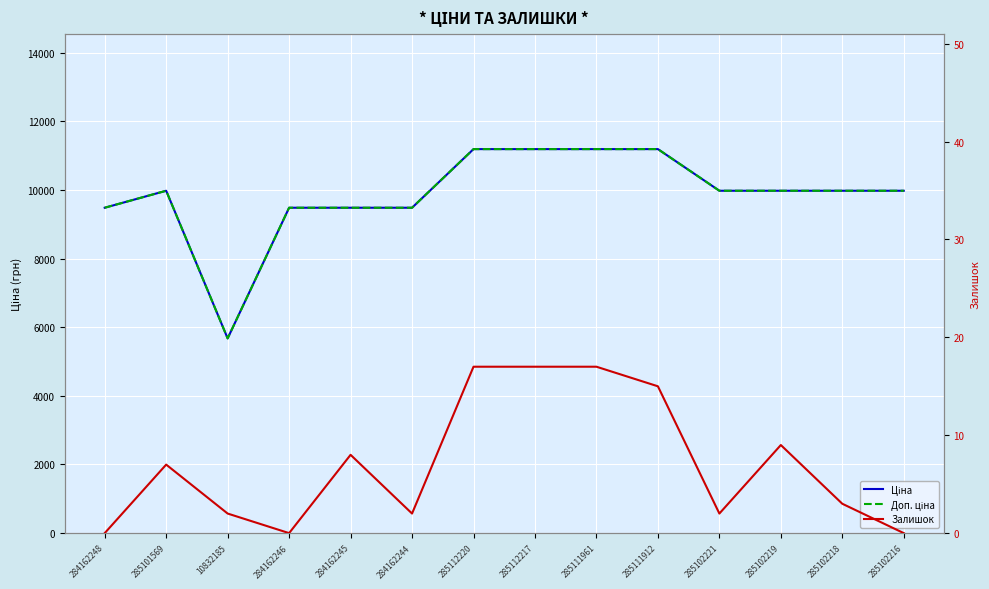

True or false: Ціна has a value of 9975.0 at 285102219.

True